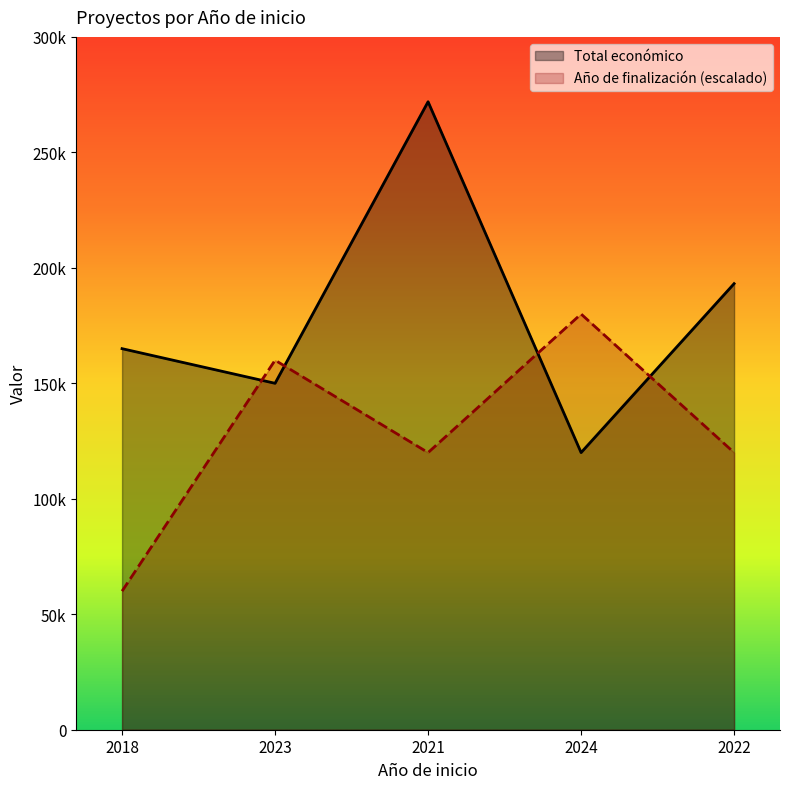

List the labels in order of Año de finalización value, smallest first.

2018, 2021, 2022, 2023, 2024